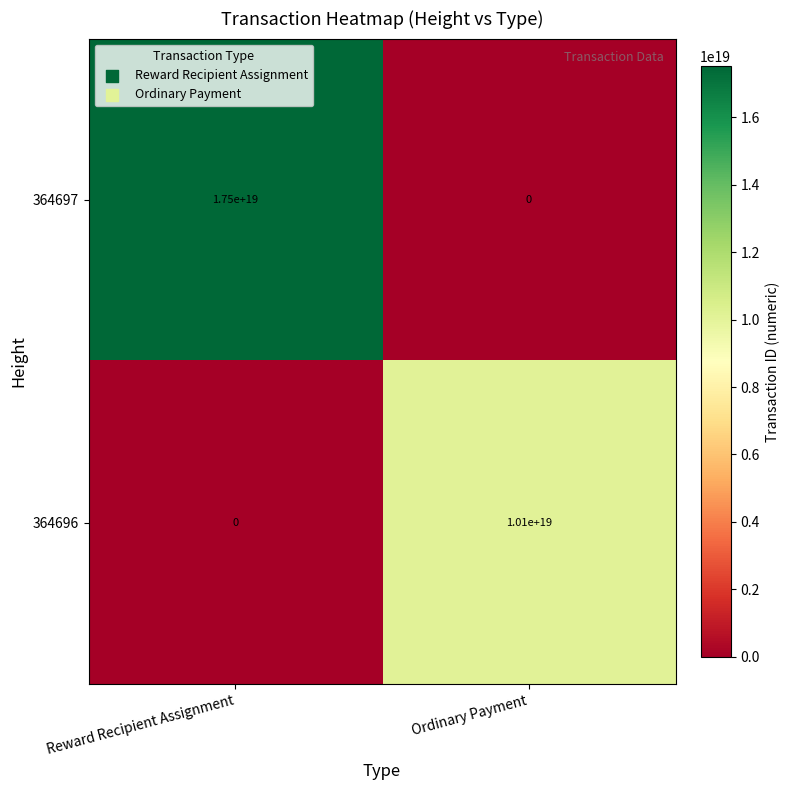

At Reward Recipient Assignment, list the series in order from largest to smallest.

364697, 364696